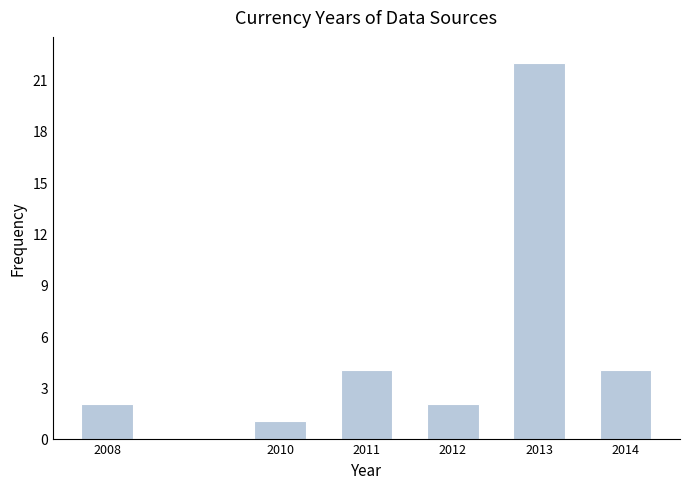

Reading left to right, extract all data points from this chart.

2	1	4	2	22	4